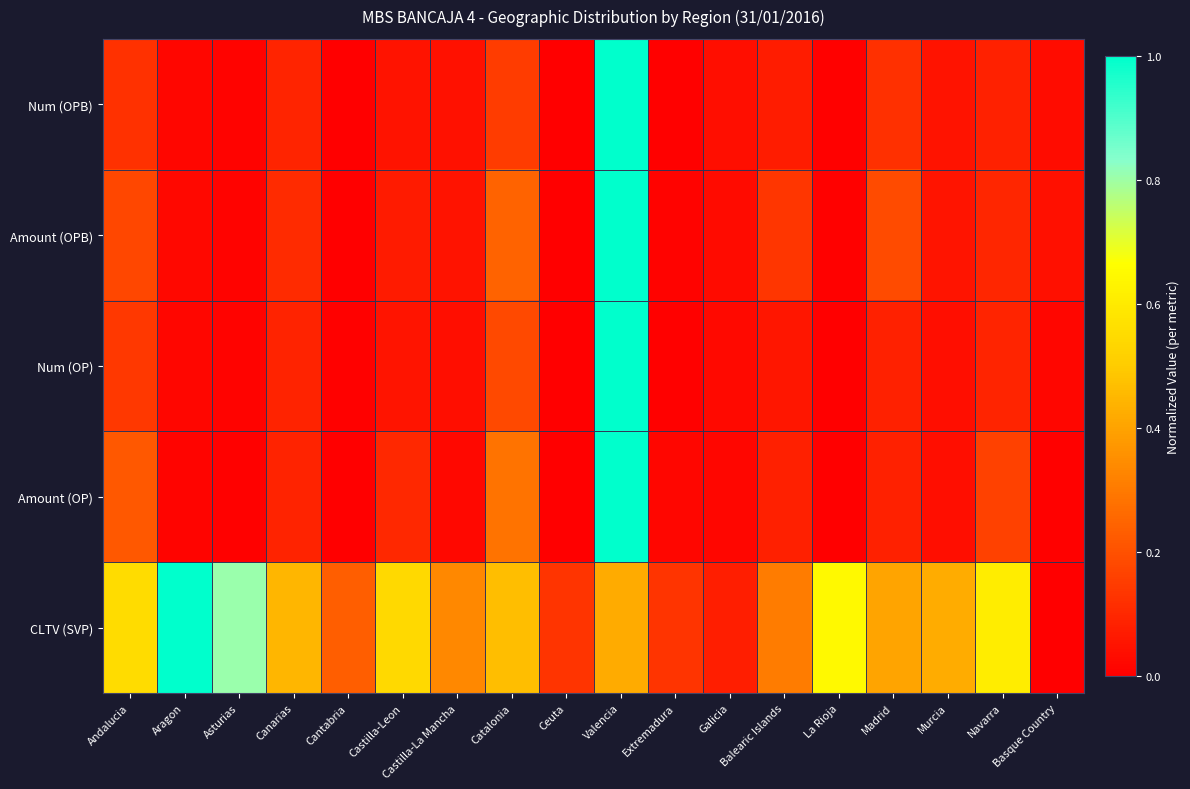

Which series has the widest spread of values?

Num (OPB)